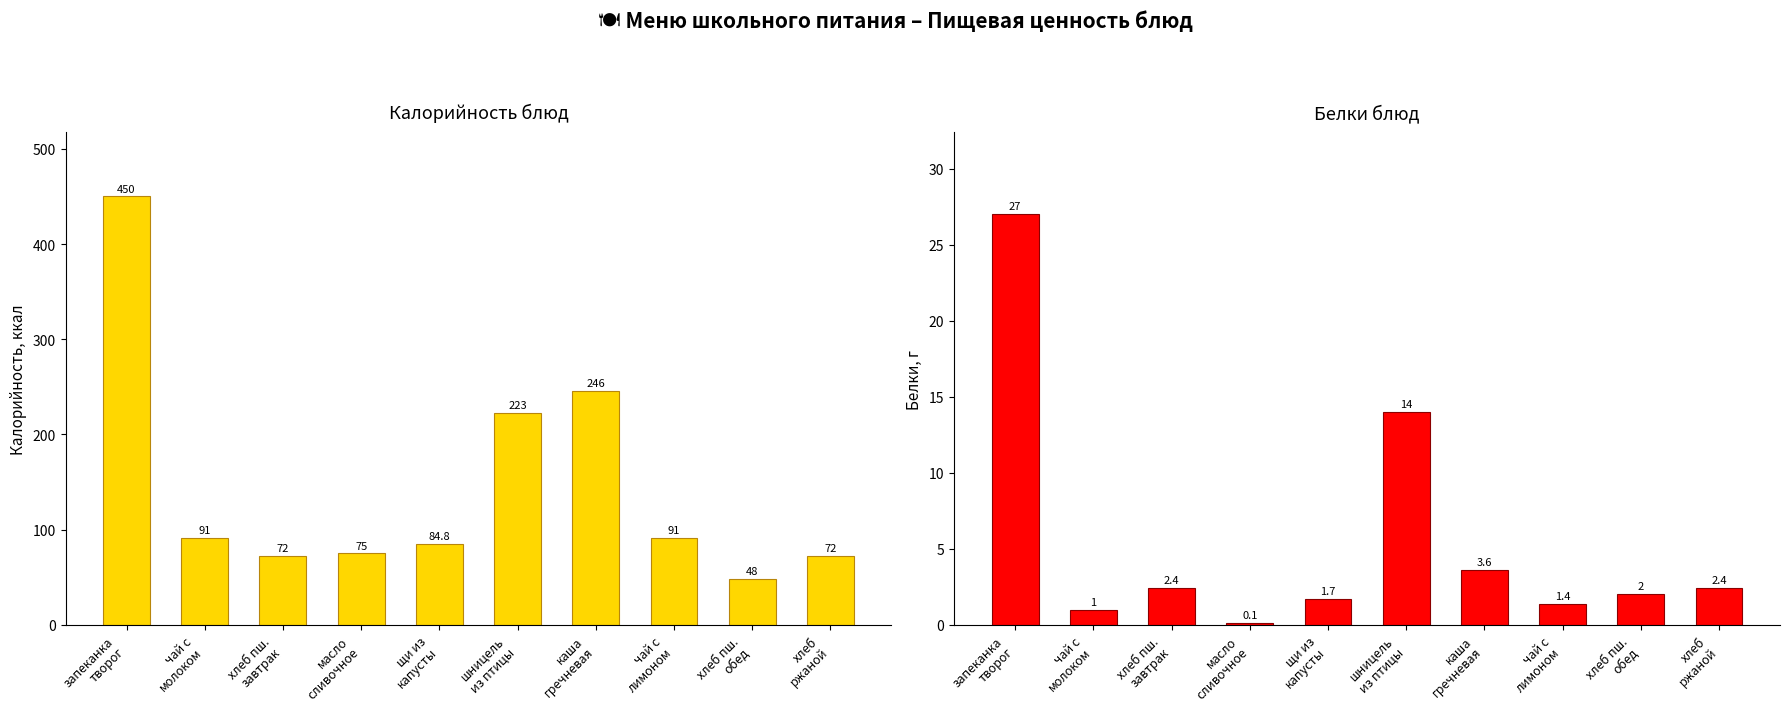

What is the difference between the highest and lowest values at масло
сливочное?

74.9